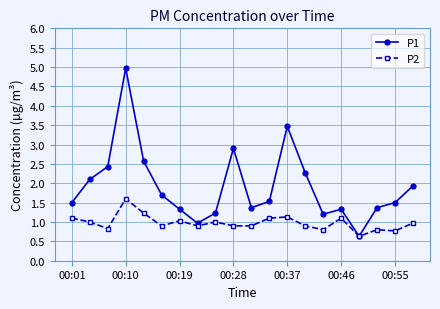

Which series has the widest spread of values?

P1